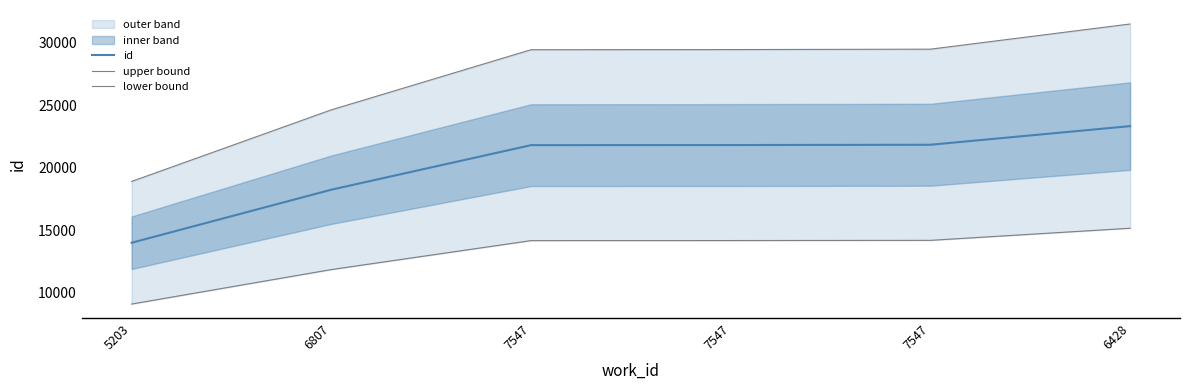

At which label does upper bound first exceed 29436?

7547